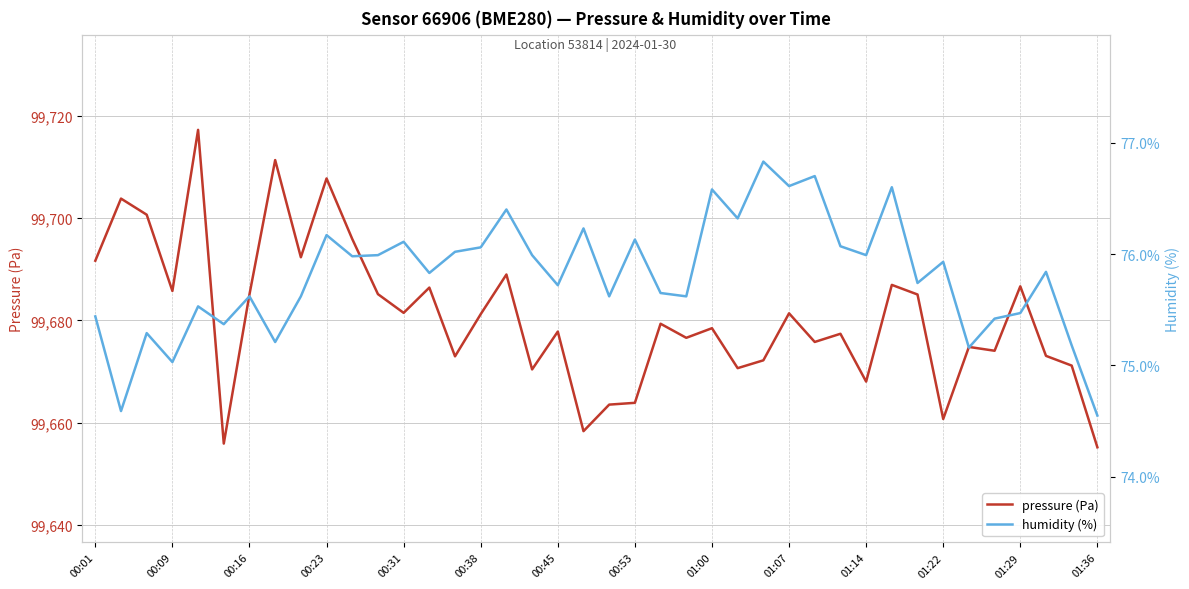

The pressure (Pa) series shows 99663.9 at 00:53. True or false?

True